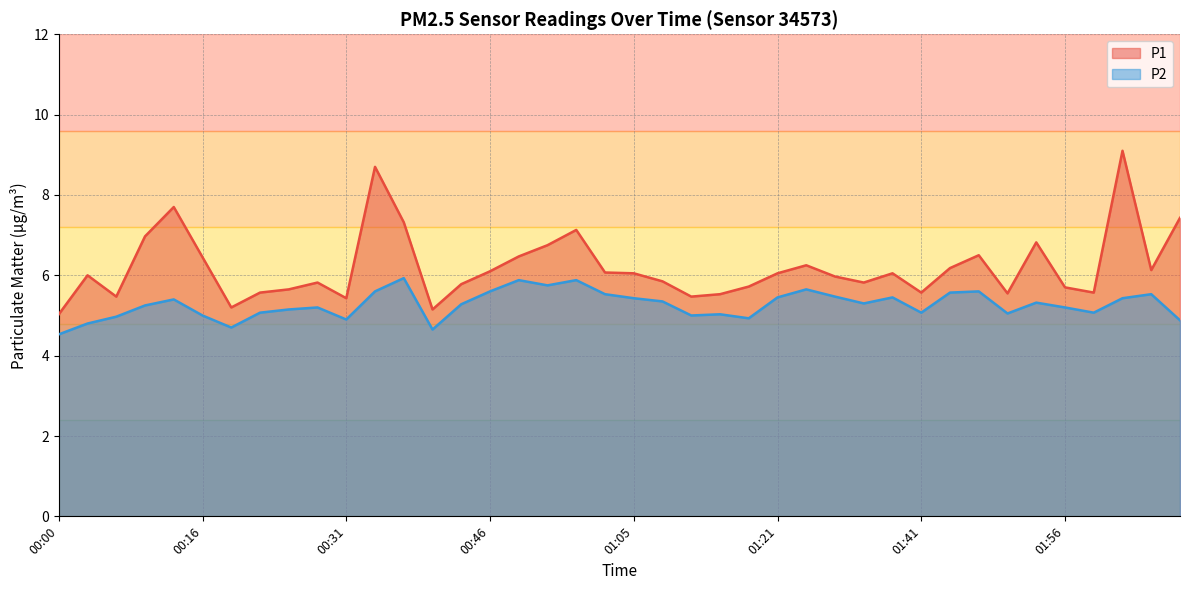

Which series has the largest total across all categories?

P1